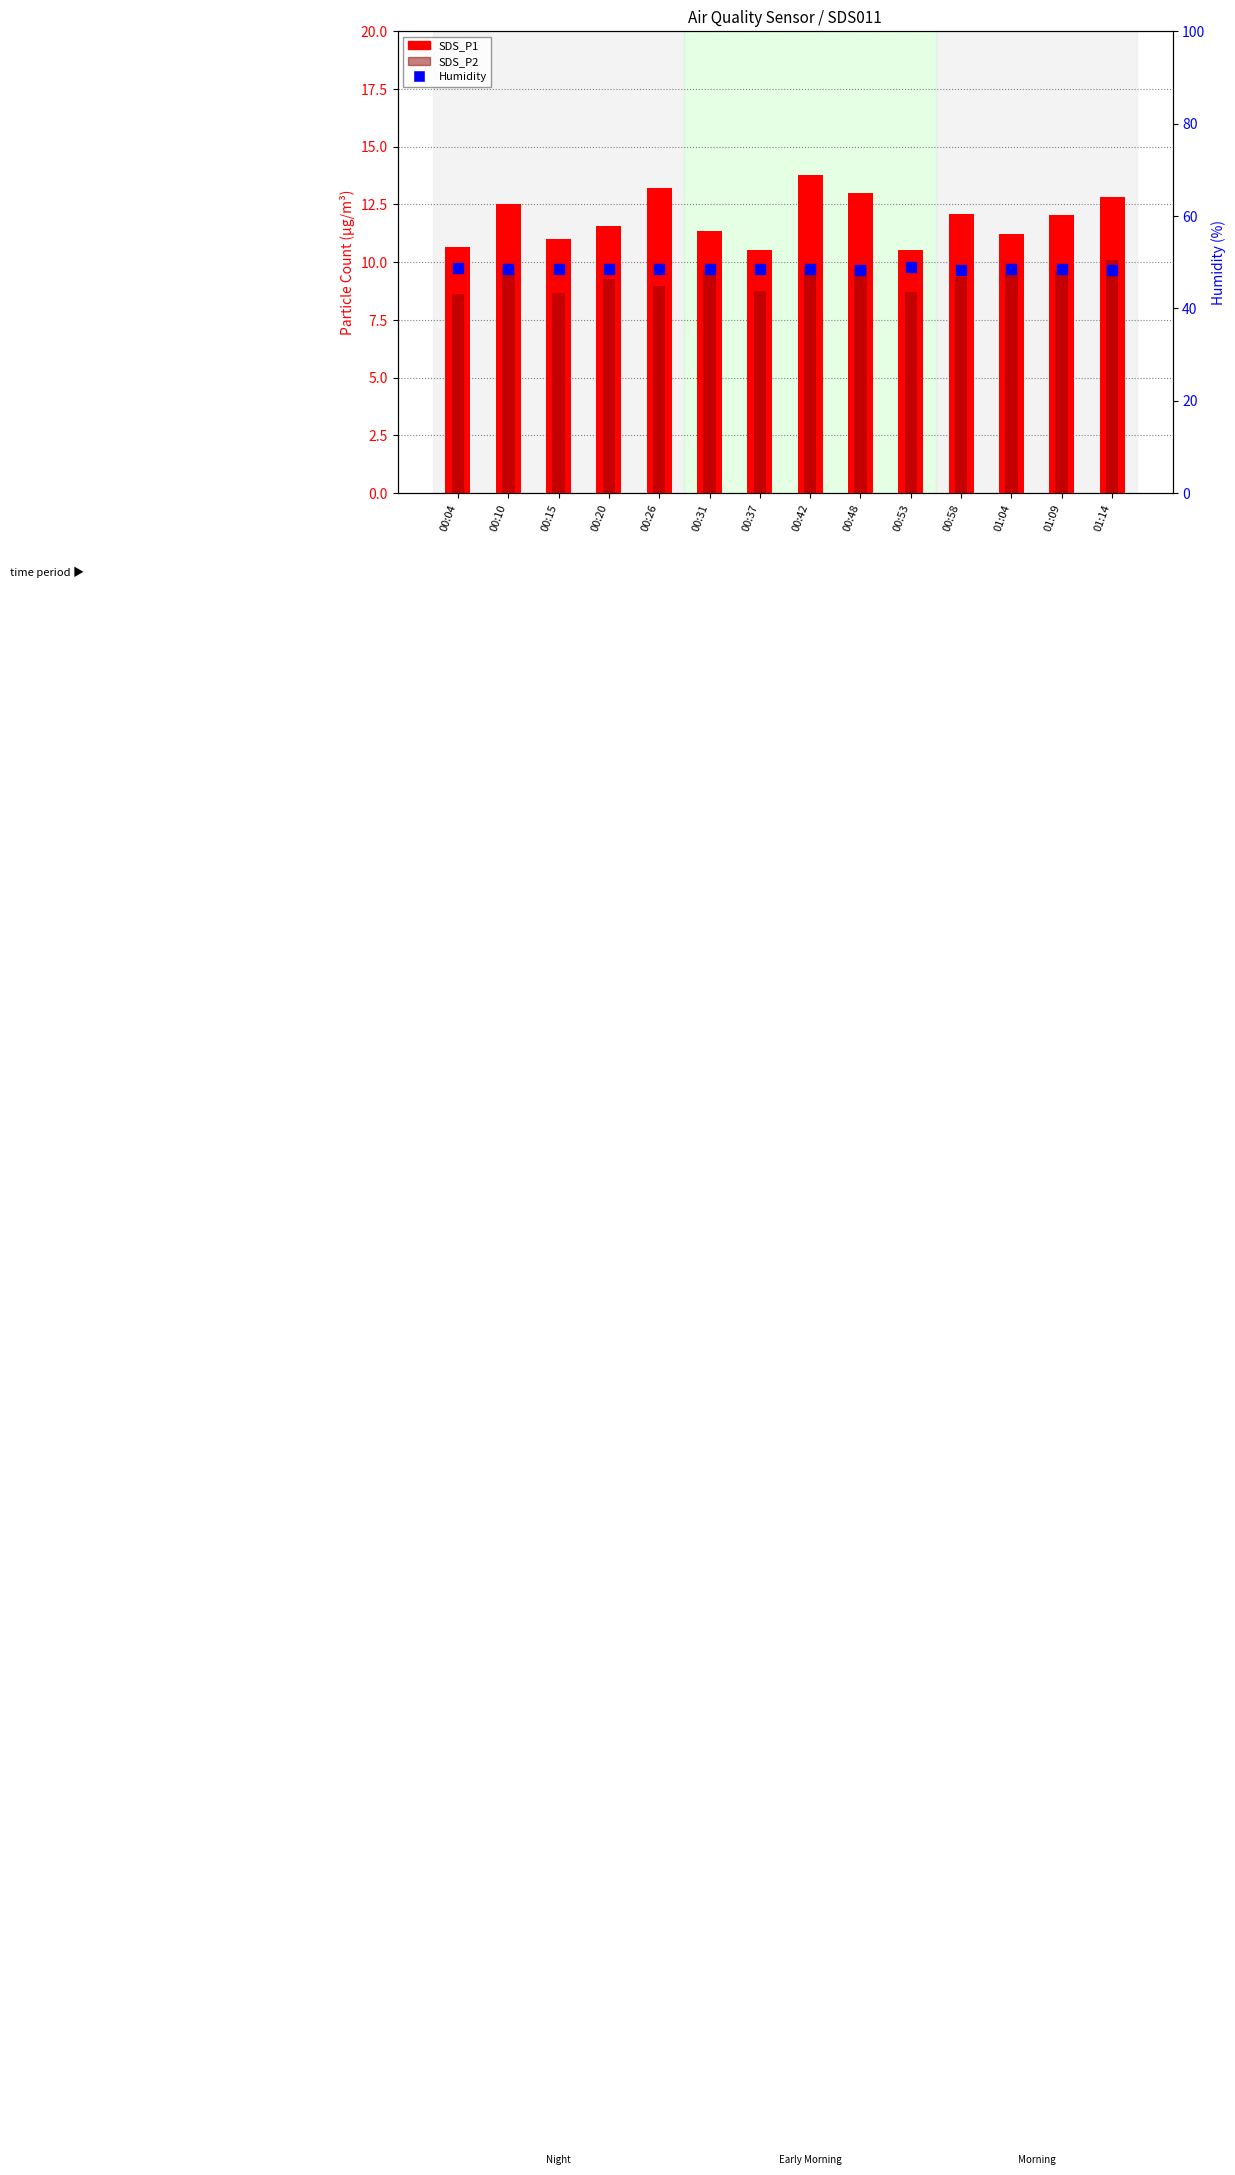

Is the value of SDS_P1 at 01:14 greater than the value of SDS_P2 at 00:53?

Yes